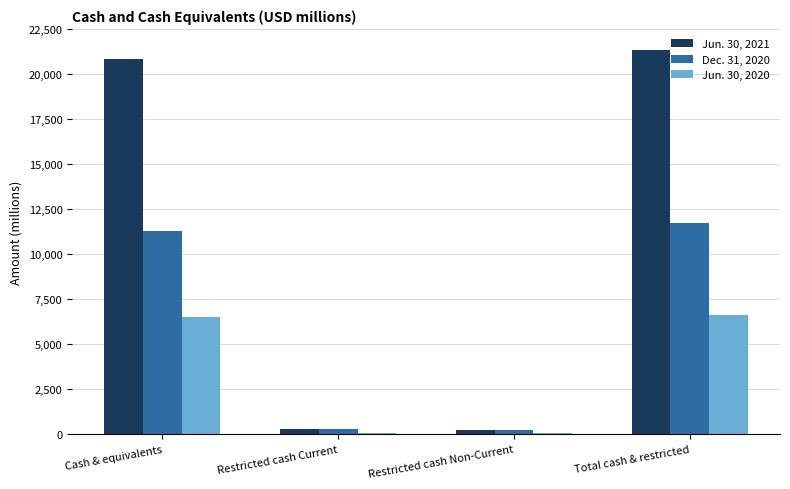

True or false: Jun. 30, 2021 has a value of 36038 at Total cash & restricted.

False